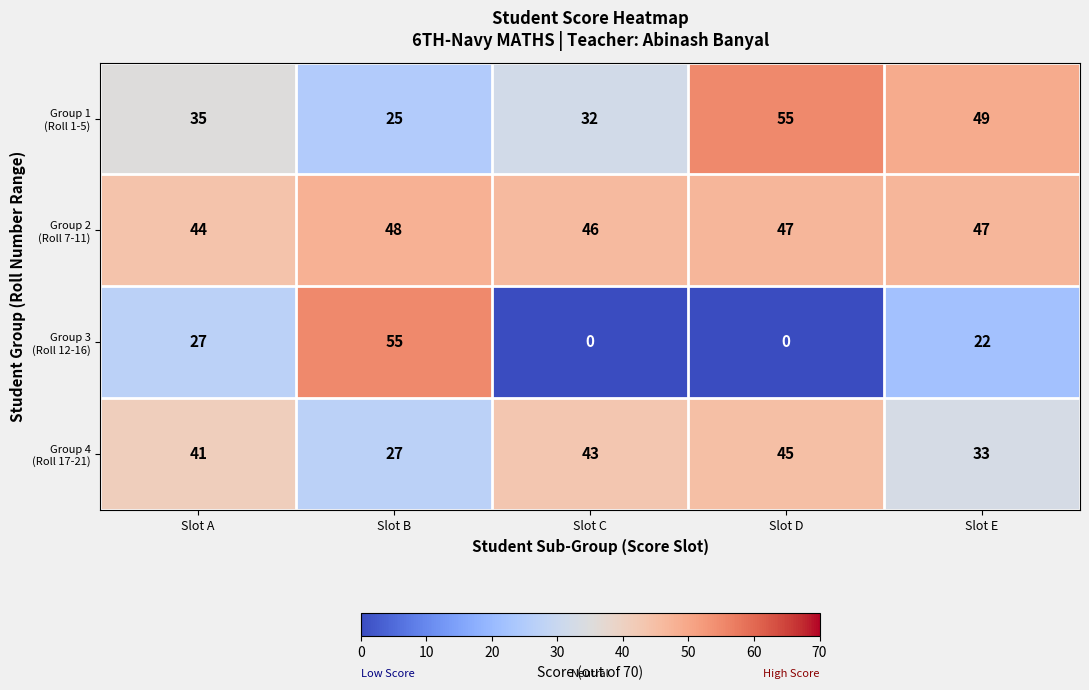

What is the total value across all series at Slot D?

147